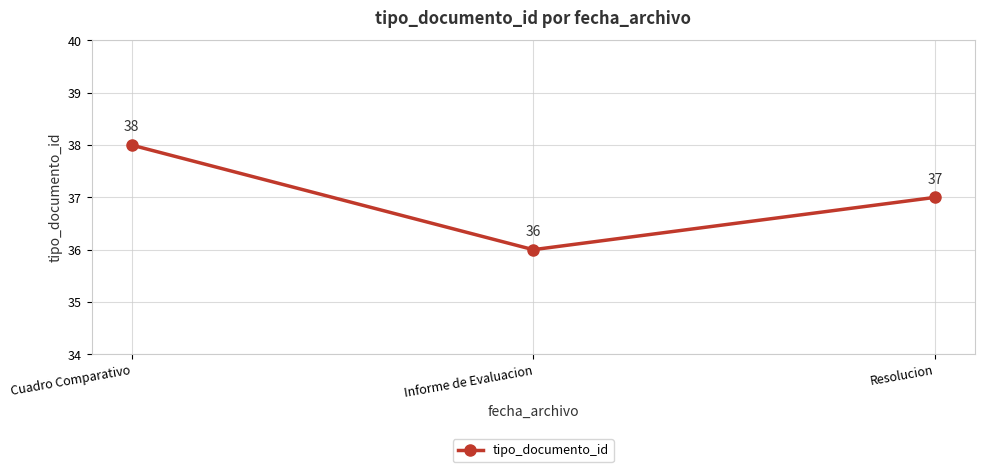

How many values are between 36 and 38?

3